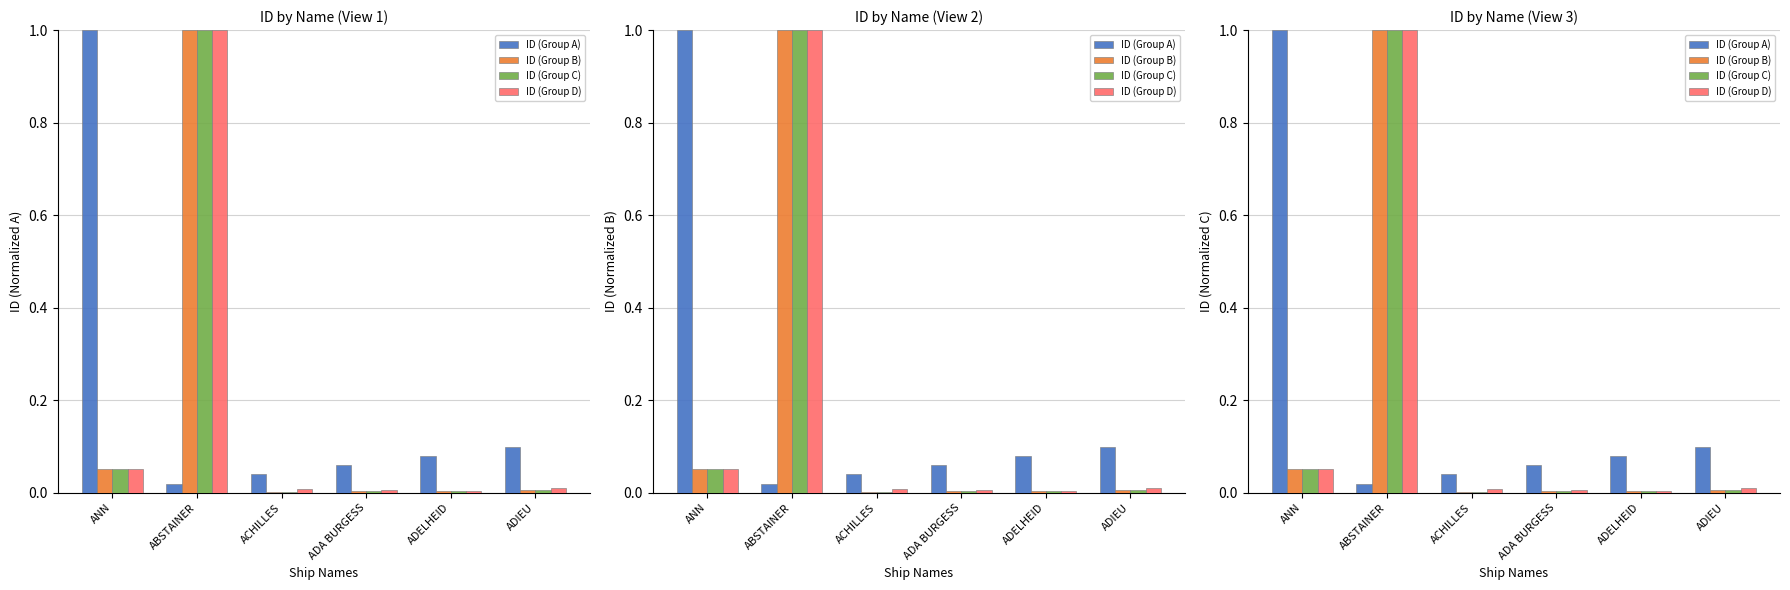

What are all the series names shown in the legend?

ID (Group A), ID (Group B), ID (Group C), ID (Group D)